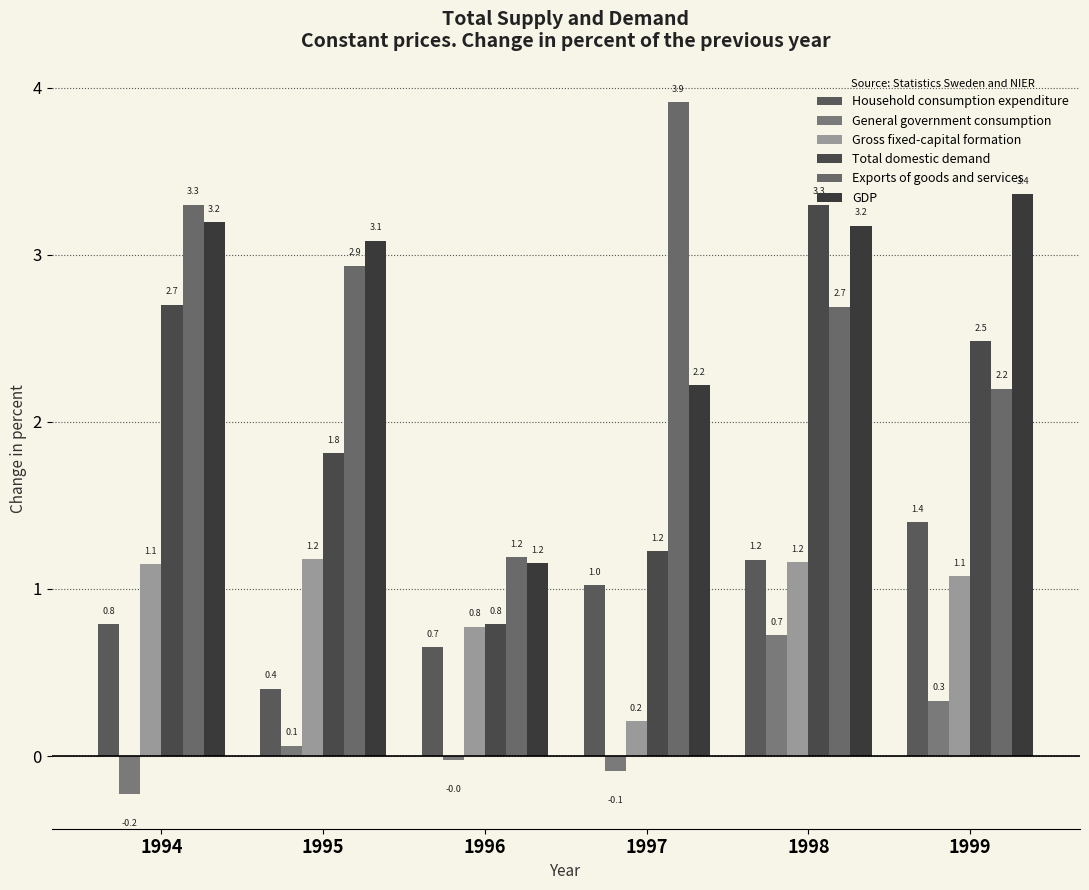

At how many categories does at least one series exceed 3?

5